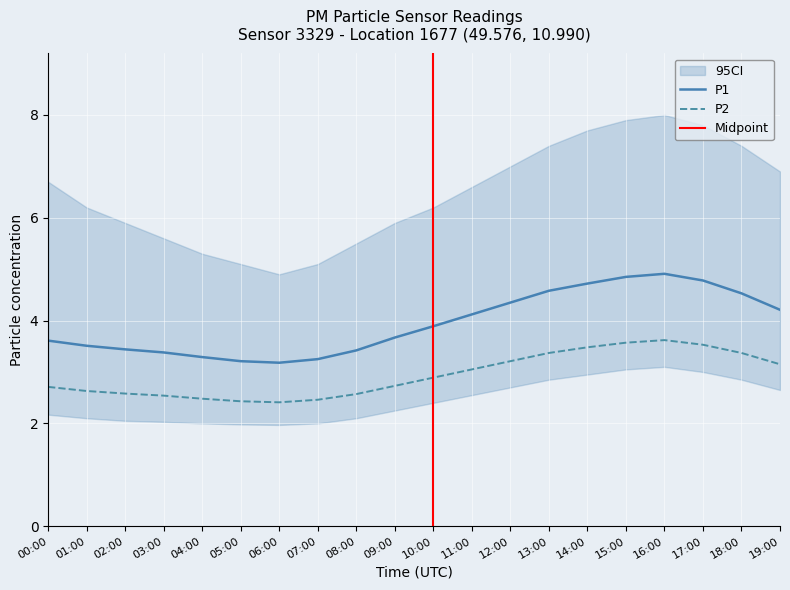

What is the difference between the highest and lowest values at 13:00?

1.2